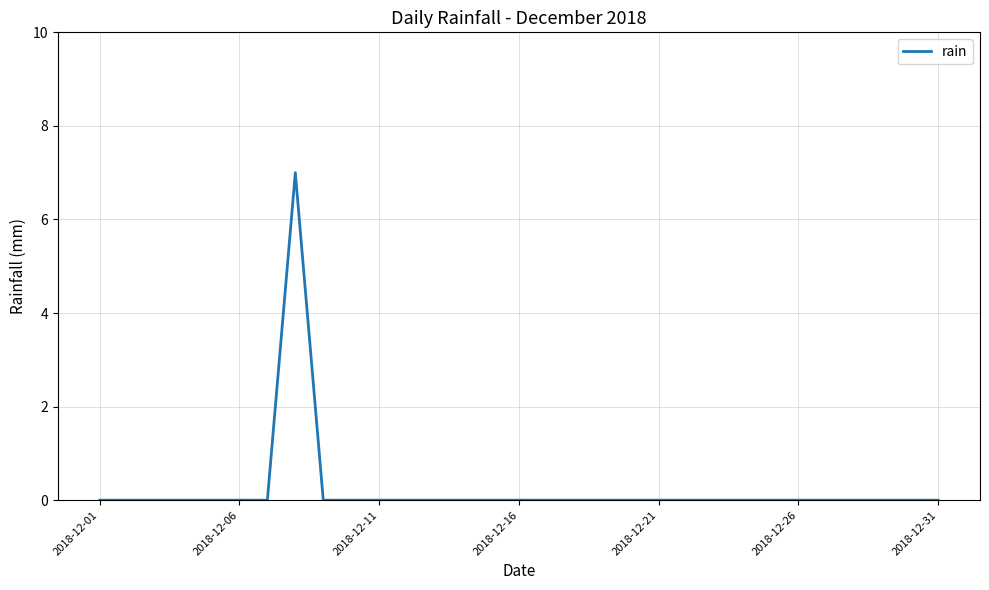

How many series are shown in this chart?

1